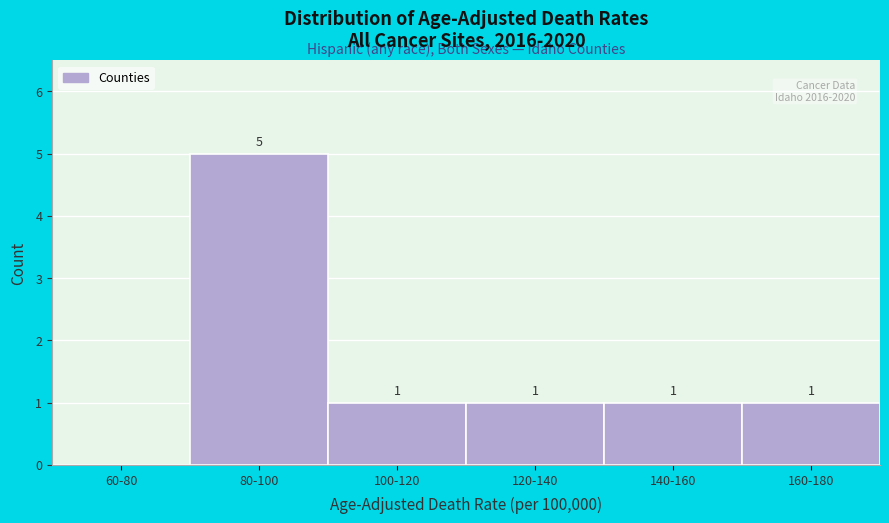

Reading left to right, transcribe all the data shown in this chart.

60-80=0	80-100=5	100-120=1	120-140=1	140-160=1	160-180=1